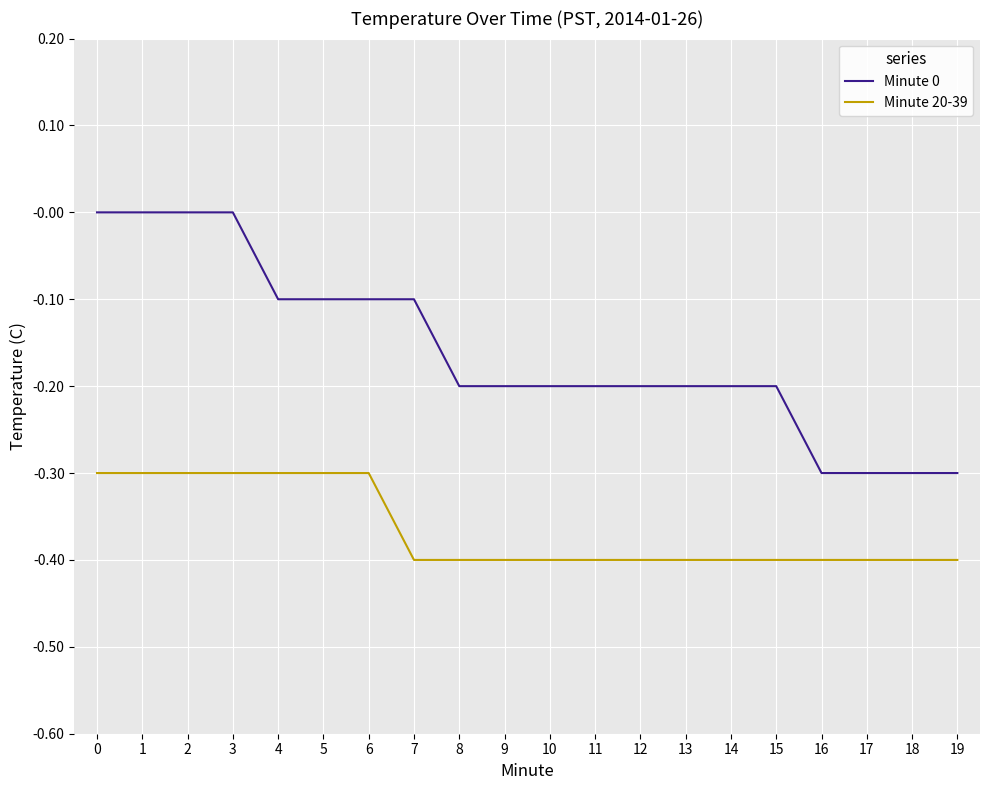

Which series has the widest spread of values?

Minute 0